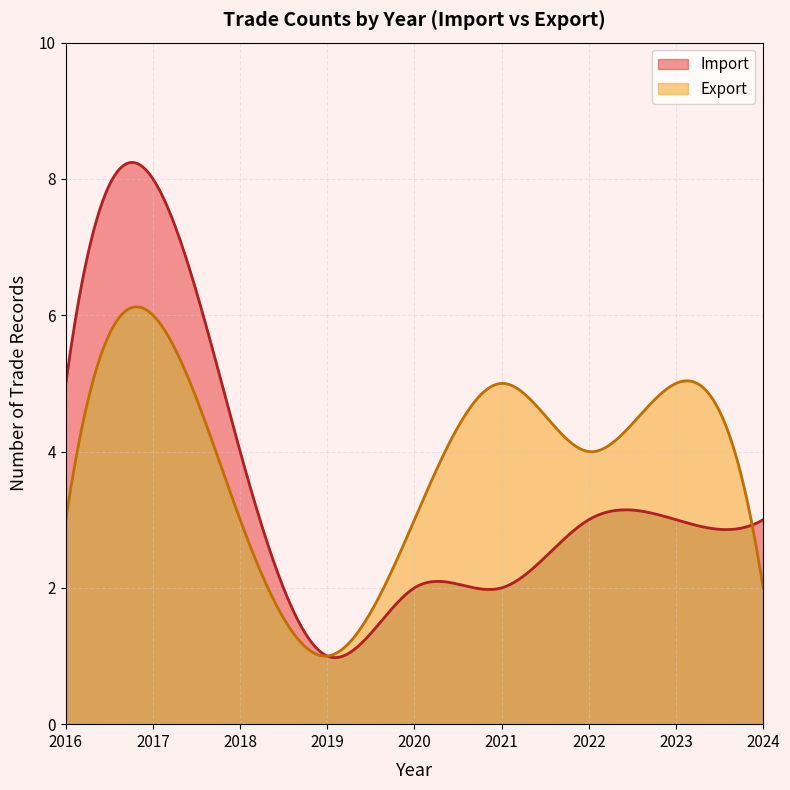

Is it true that Import equals 3.0 at 2024?

True